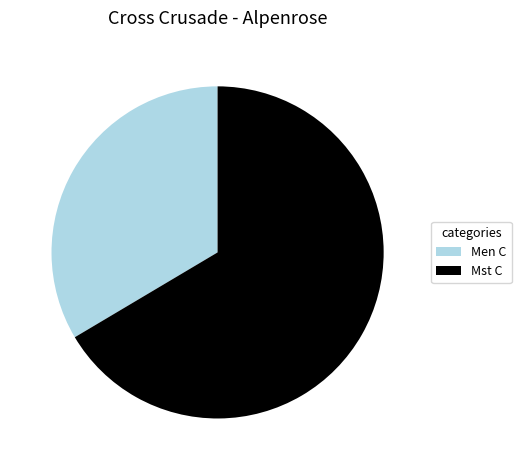

What is the largest slice in the pie chart?

Mst C